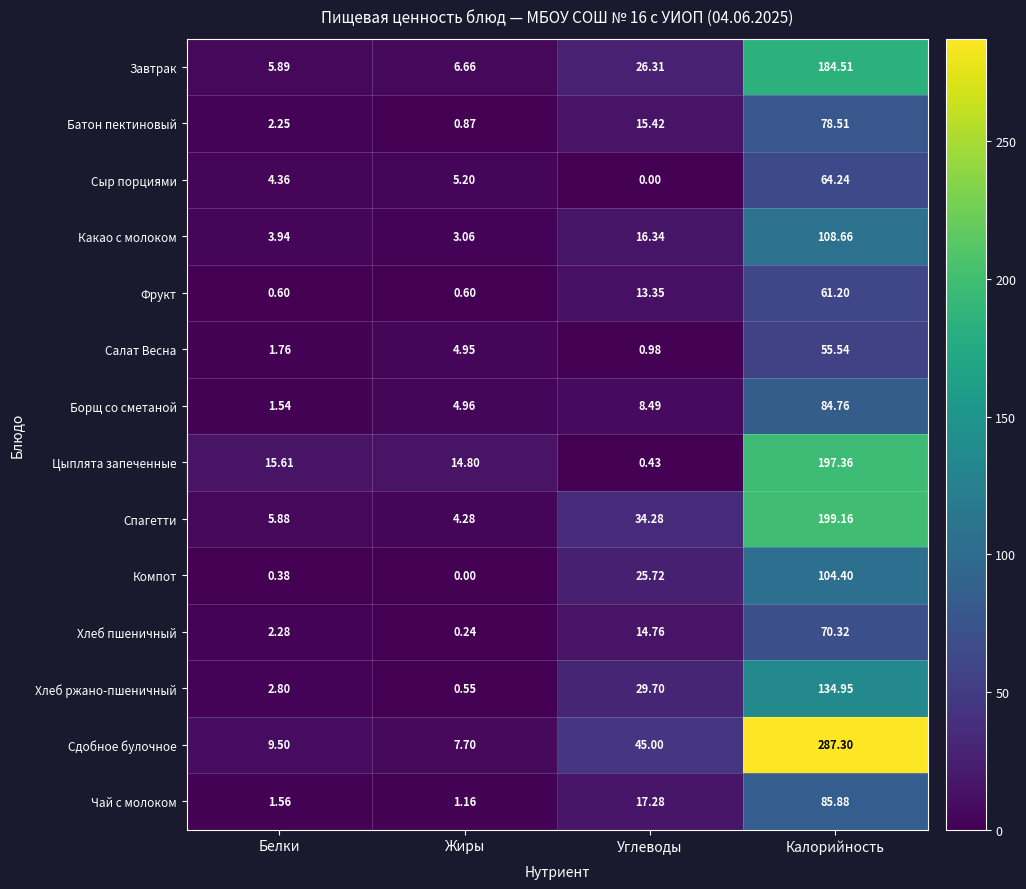

Where does the Борщ со сметаной series first go above 8?

Углеводы